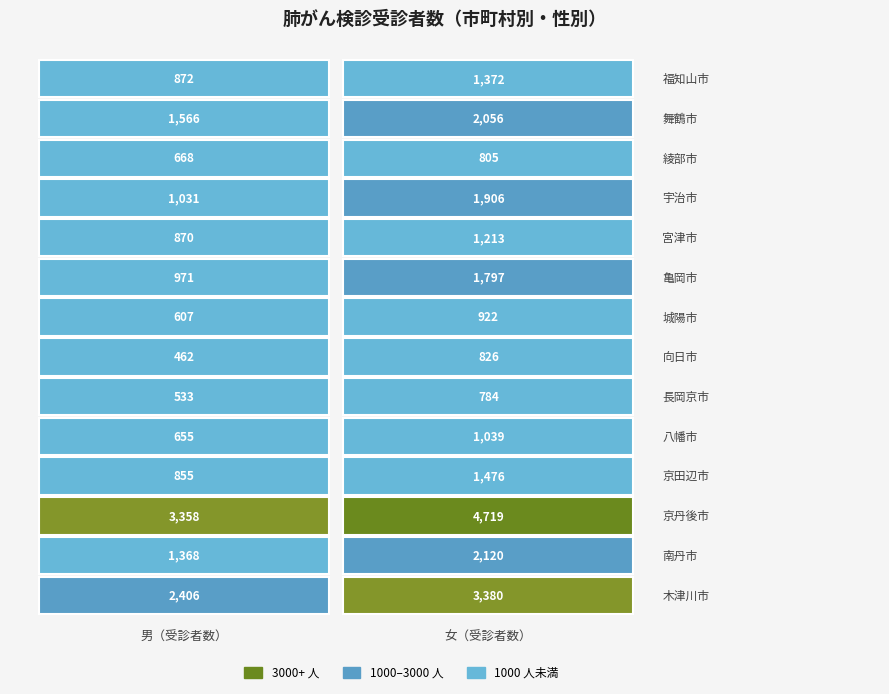

What is the greatest value displayed?

4719